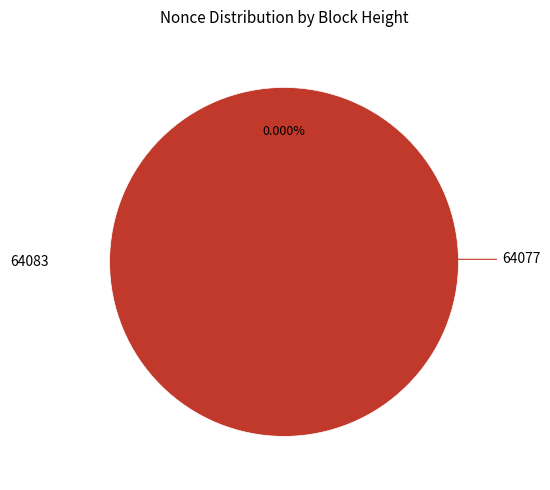

Which slice represents more than half of the pie?

64077